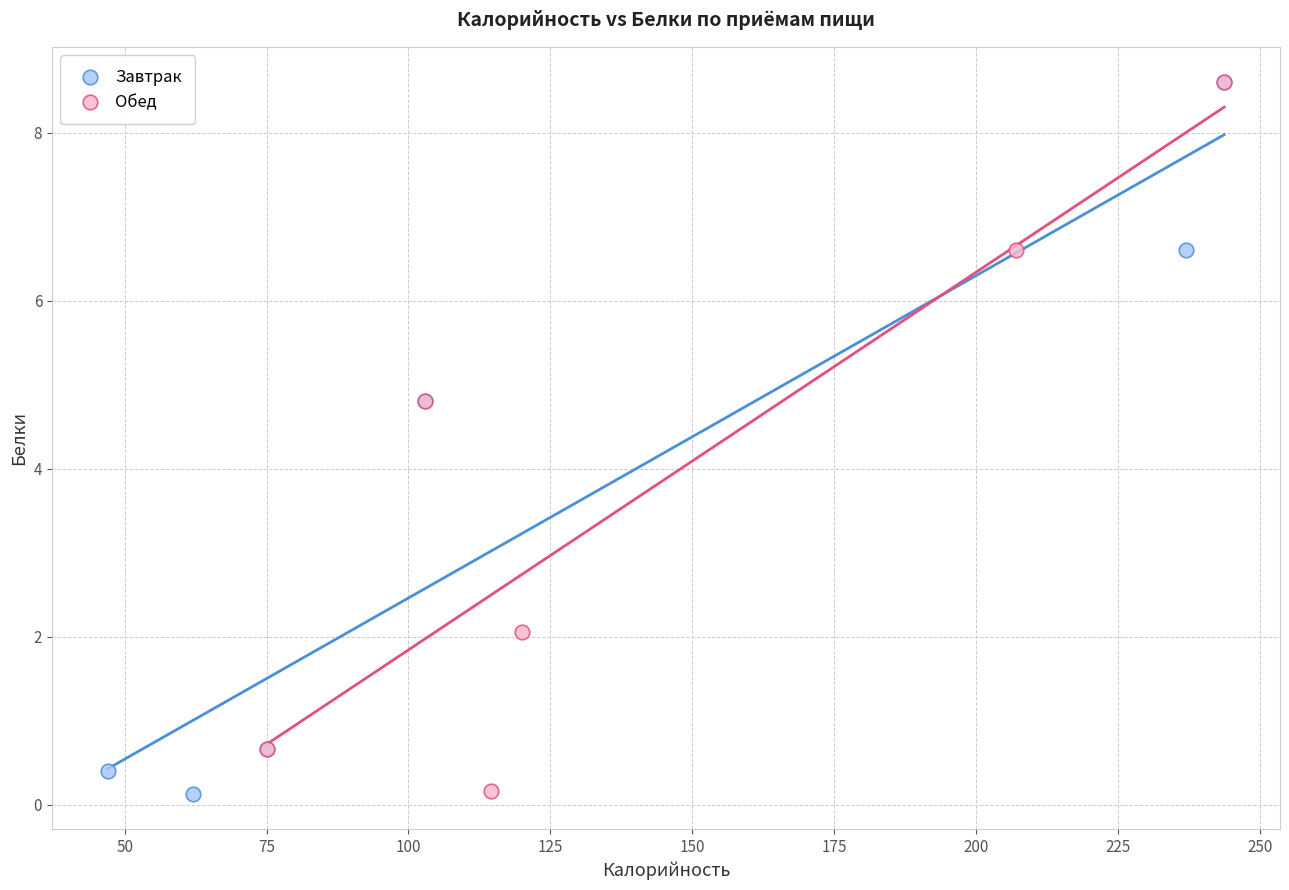

What are all the series names shown in the legend?

Завтрак, Обед